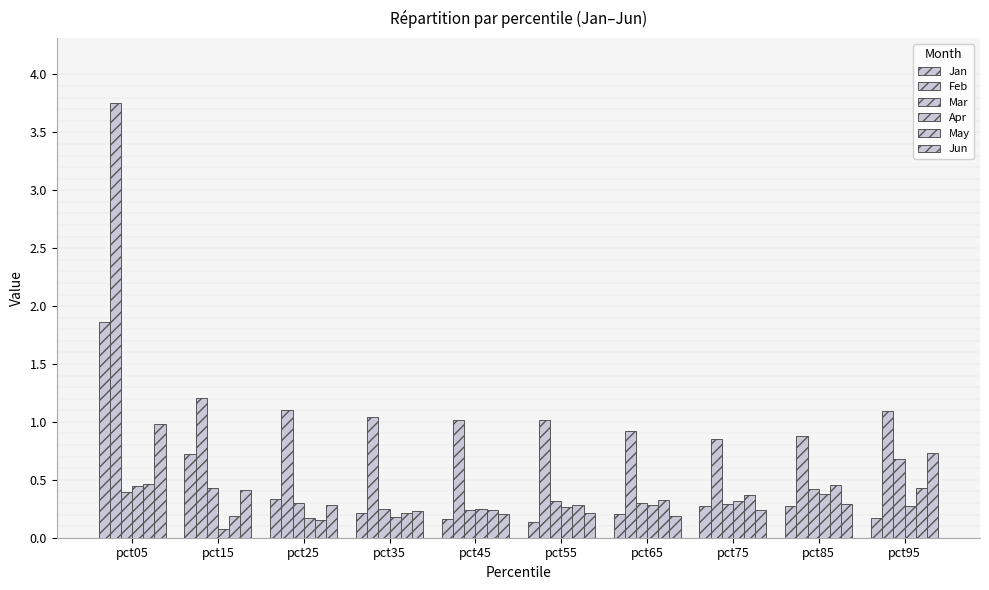

At pct45, list the series in order from smallest to largest.

Jan, Jun, Mar, May, Apr, Feb